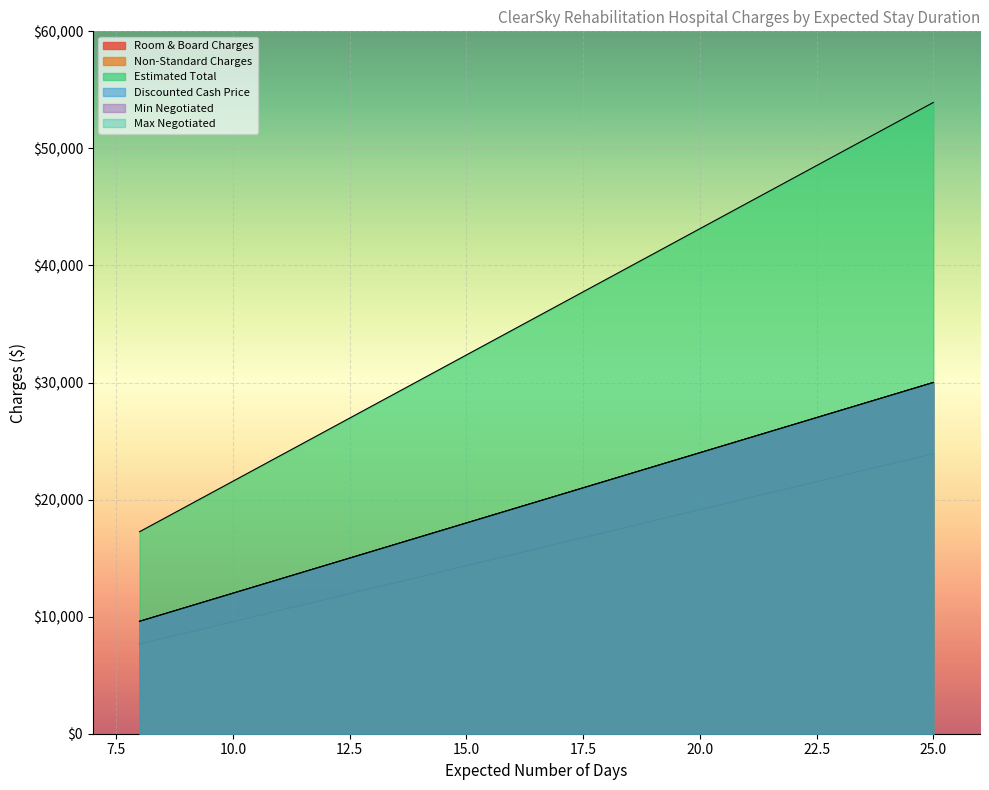

Where is Estimated Total nearest to the value 35590?

17